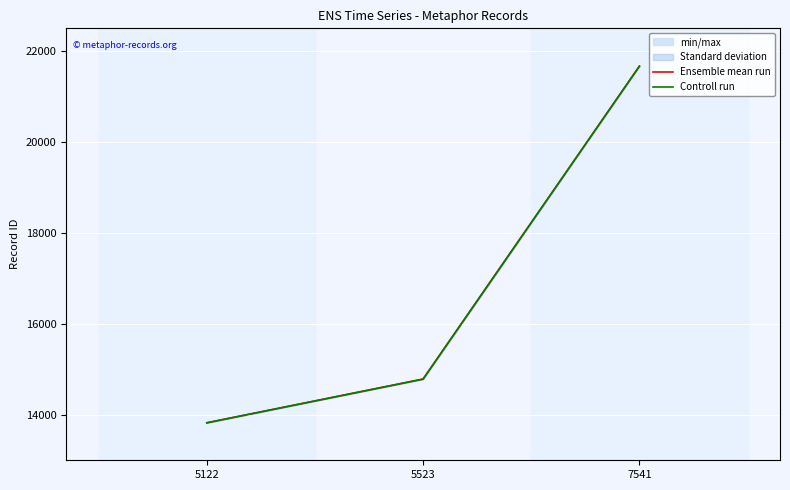

Which series has the widest spread of values?

Ensemble mean run